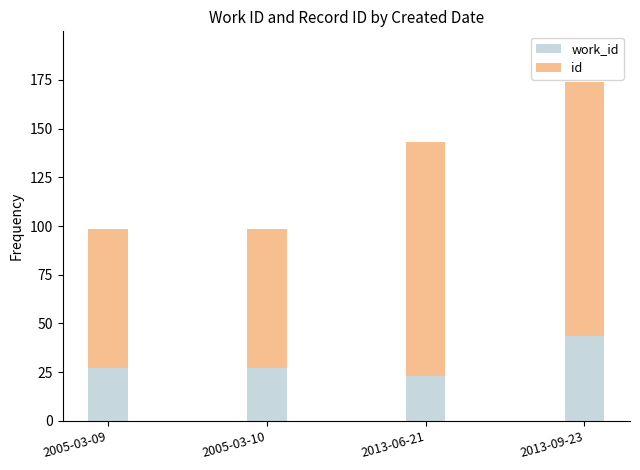

At which category is the sum across all series the highest?

2013-09-23